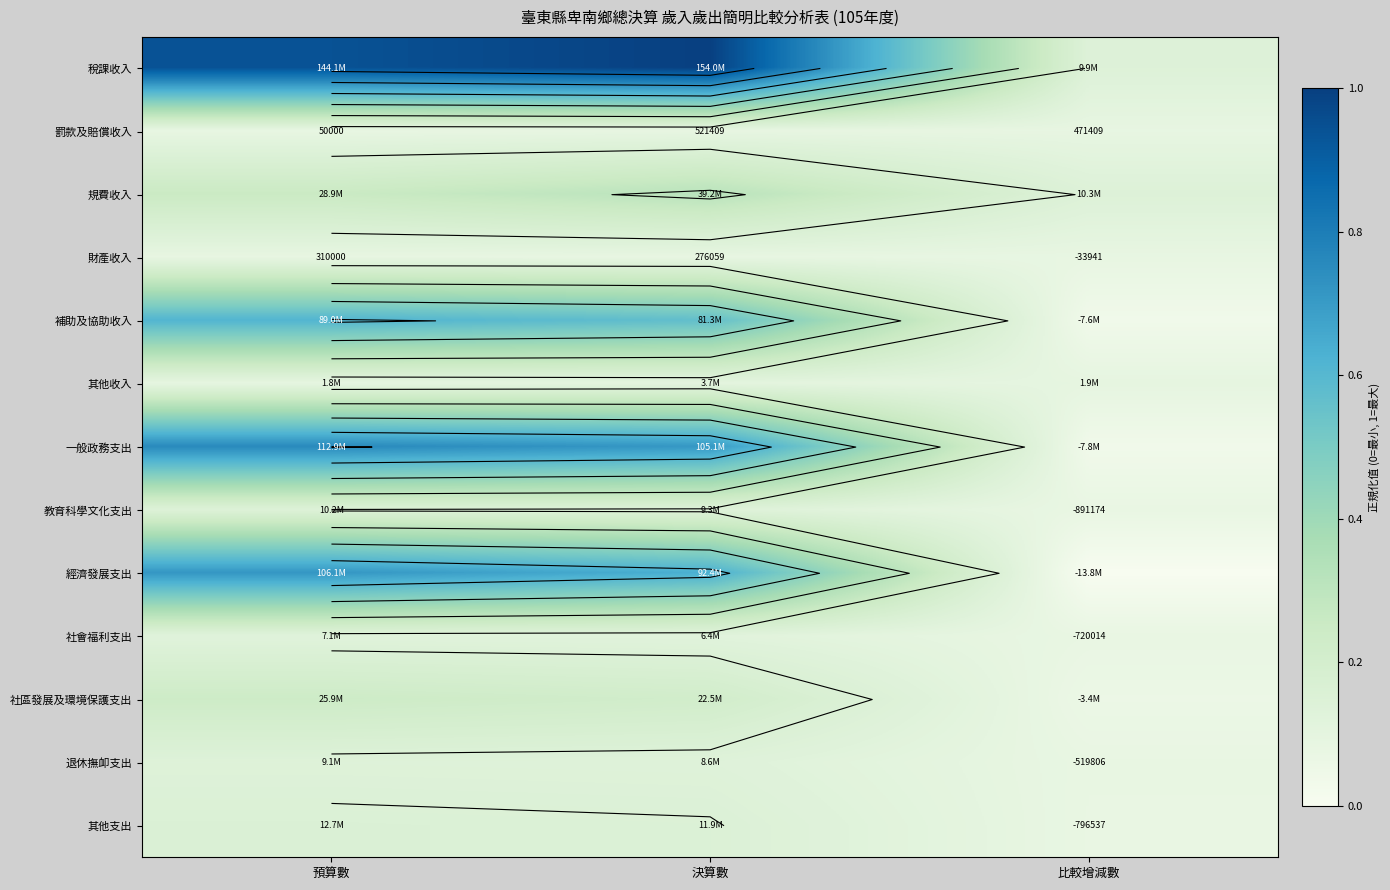

At which category is the sum across all series the highest?

預算數